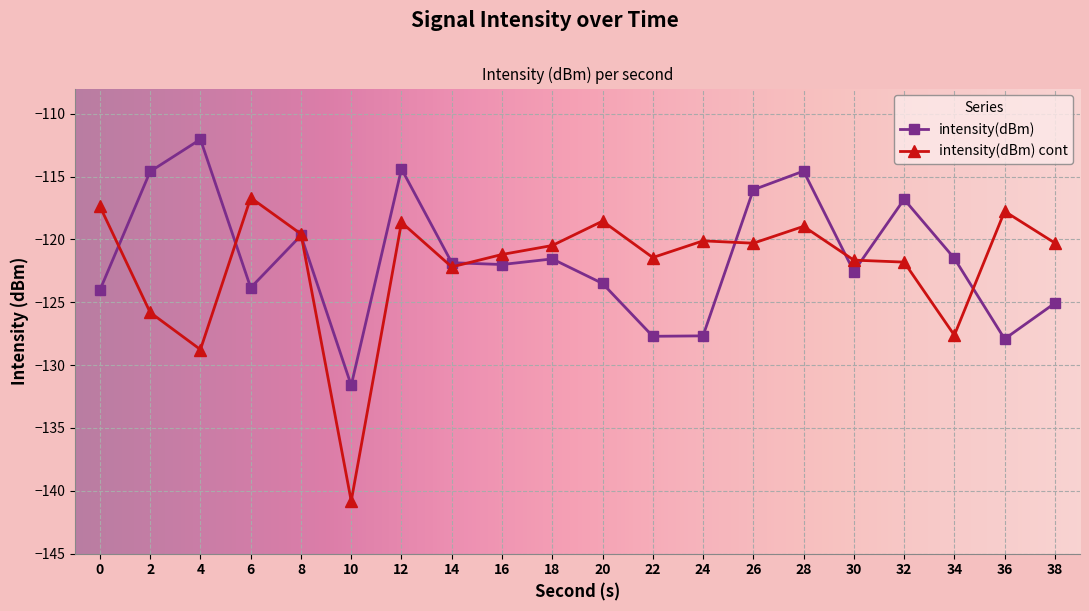

Which label corresponds to the smallest value in the chart?

10